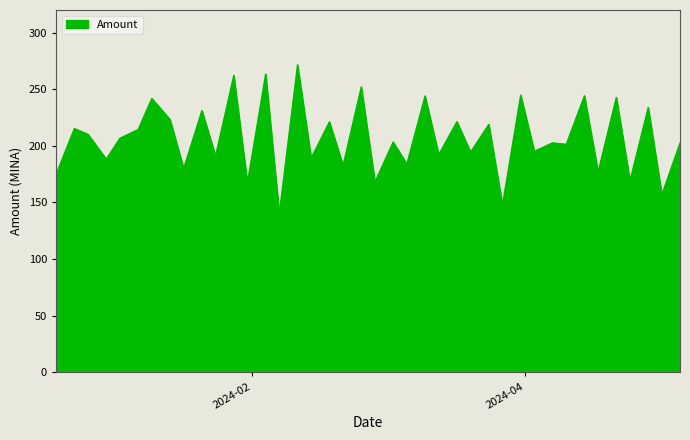

What is the minimum value shown in the chart?

140.2